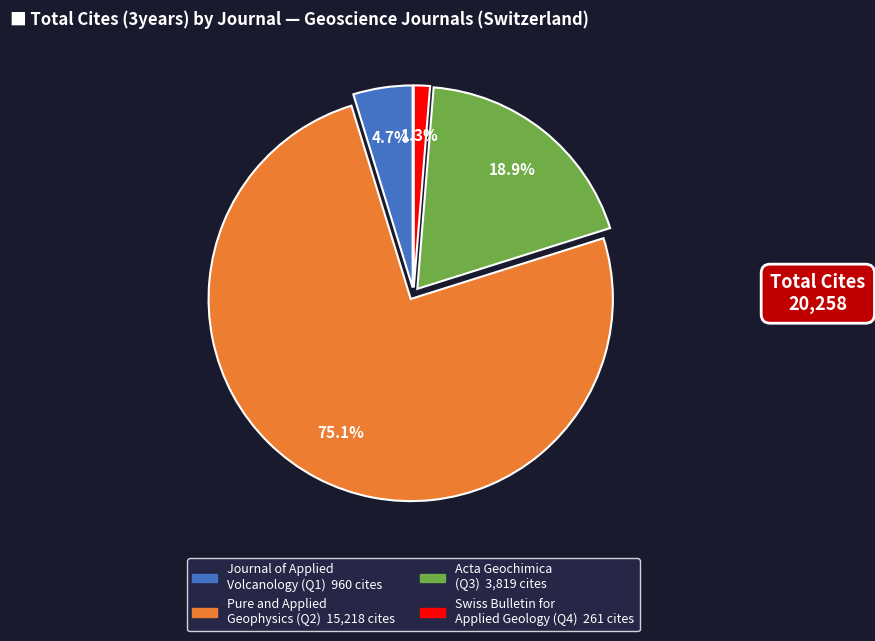

What percentage is the Journal of Applied Volcanology (Q1) slice, to the nearest percent?

5%